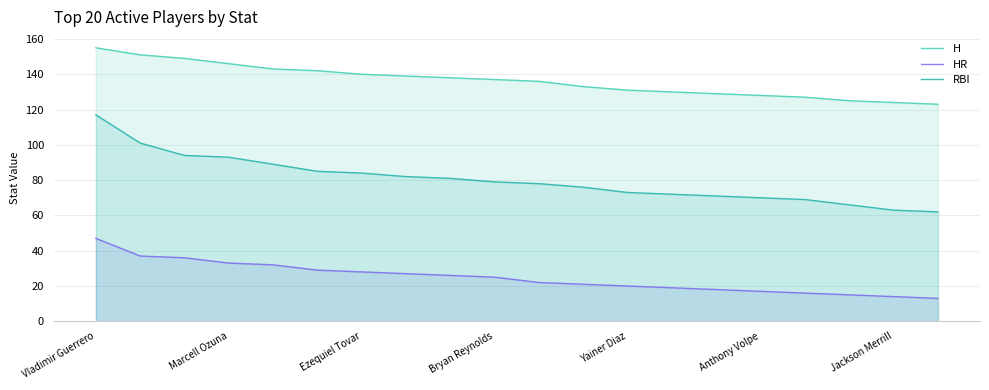

True or false: RBI and H cross at least once.

False